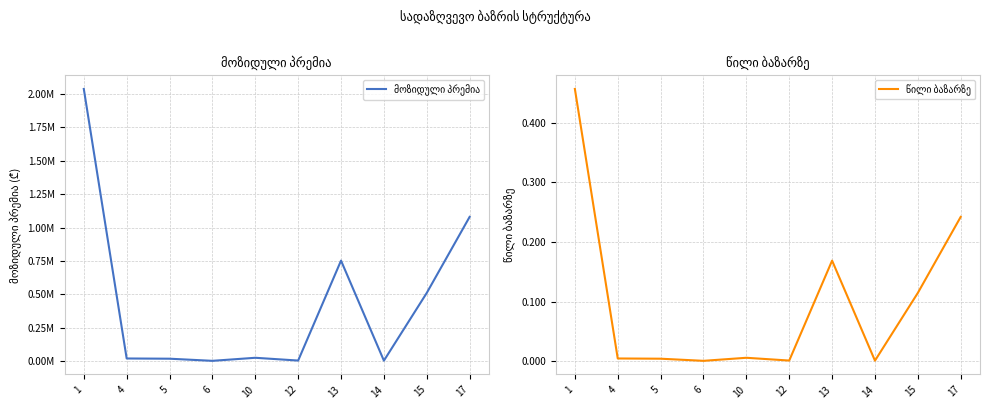

Which series has the largest total across all categories?

მოზიდული პრემია